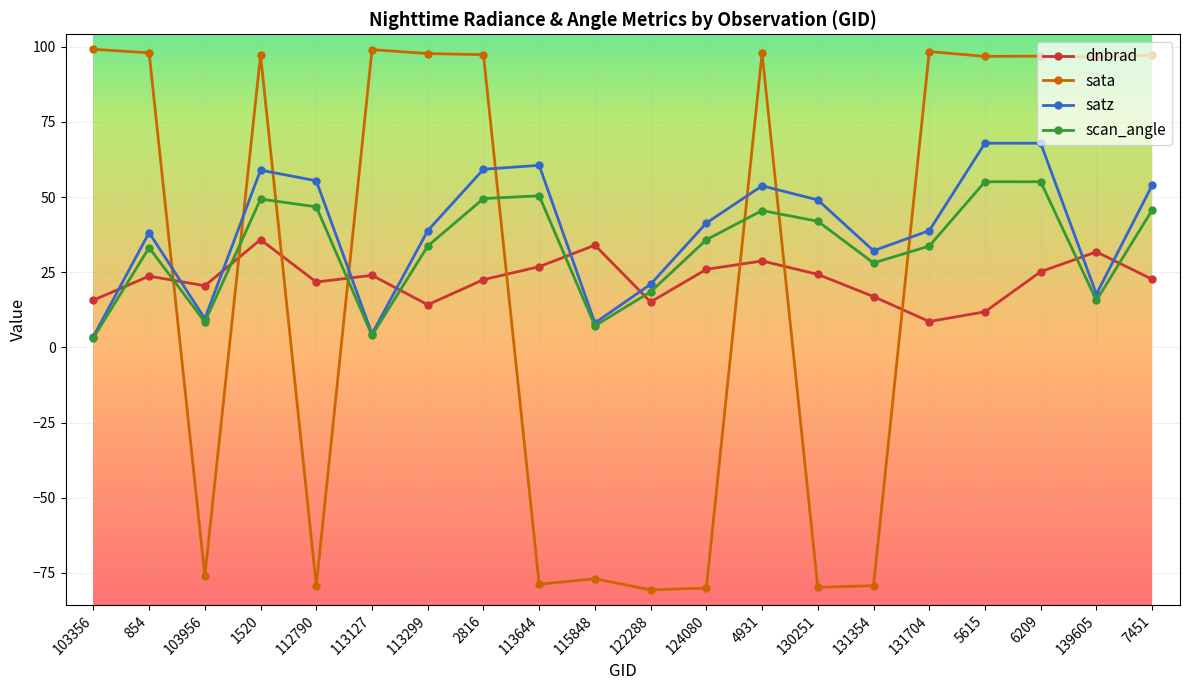

True or false: dnbrad and scan_angle cross at least once.

True